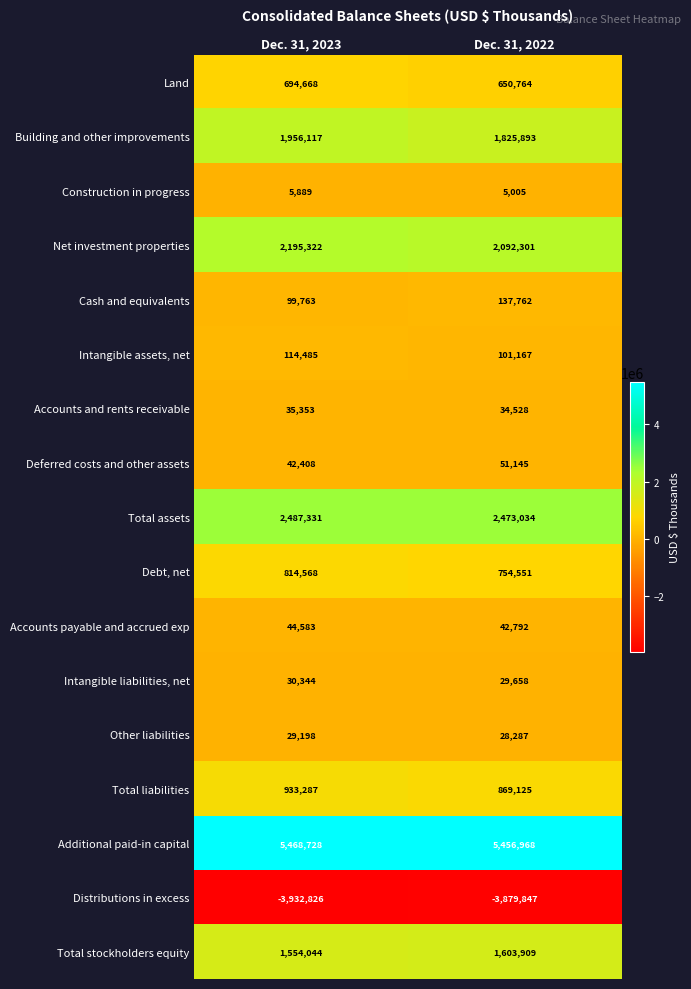

True or false: Distributions in excess has a value of -3879847 at Dec. 31, 2022.

True